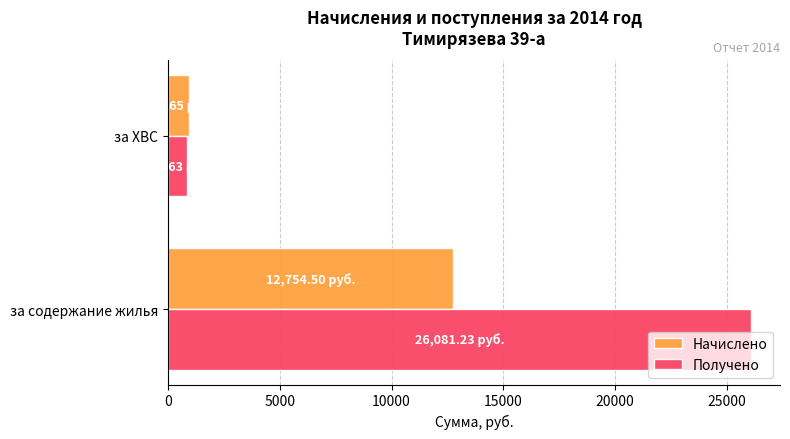

Which series has the largest total across all categories?

Получено